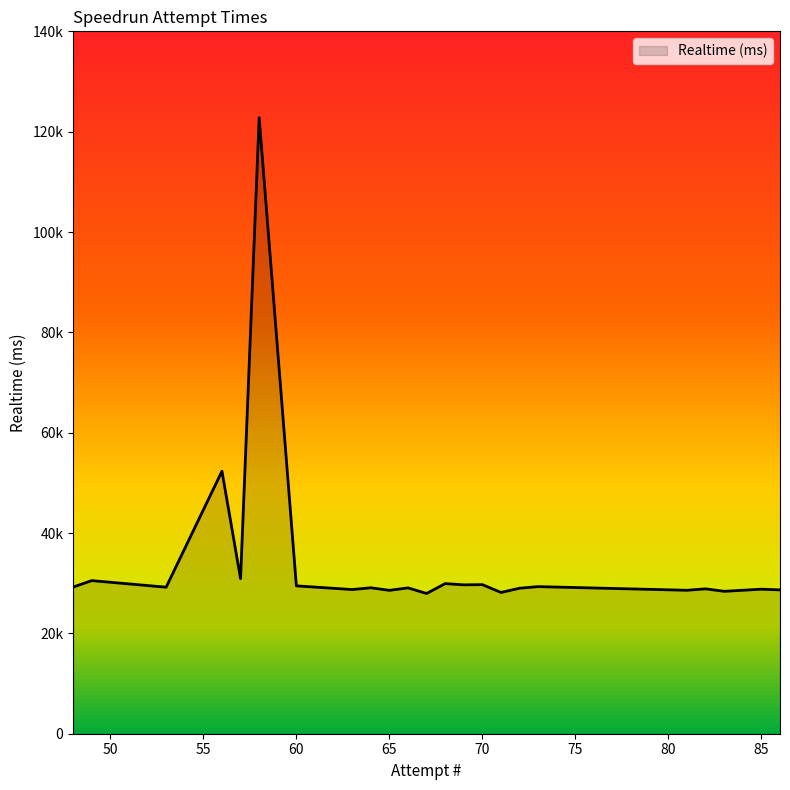

Is this an area chart (filled region under the line)?

Yes